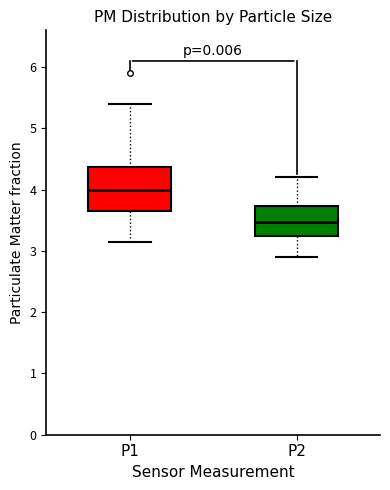

Where does the lower whisker of the box for P1 end on the y-axis? The values are not printed on the chart, so give them approximately, as read against the axis.

3.2